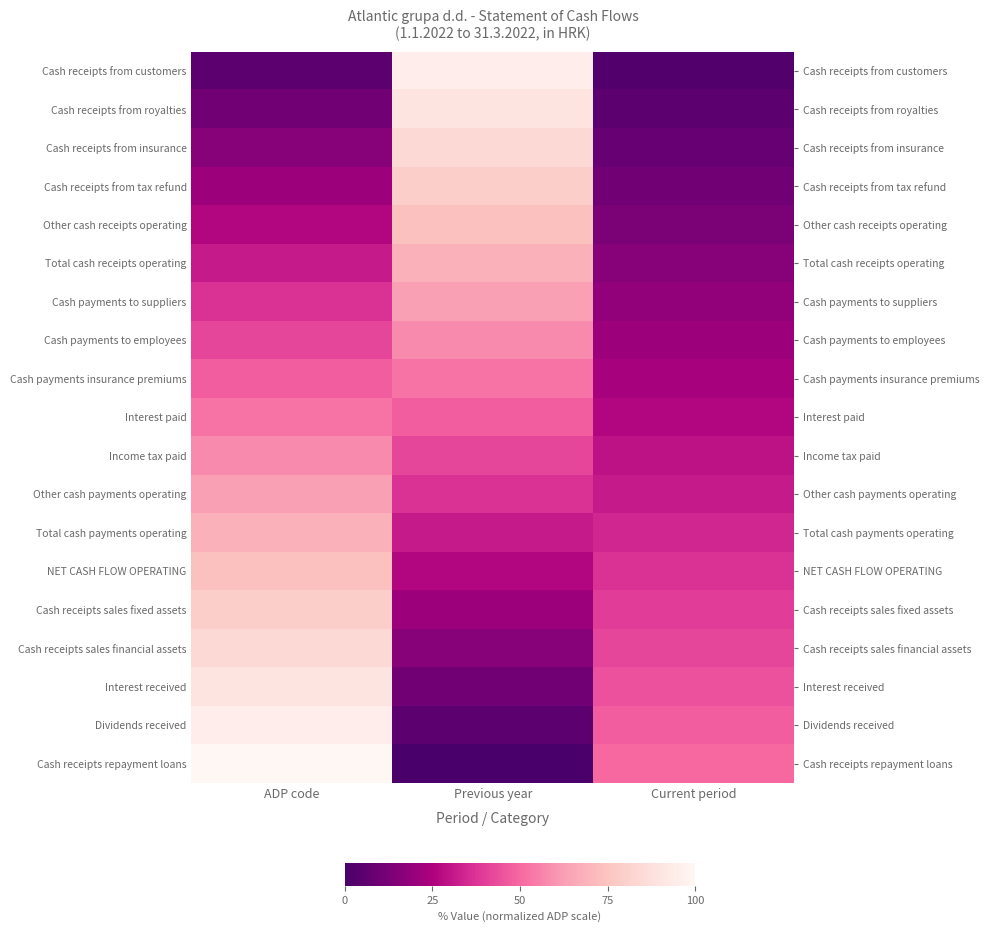

What is the sum of all Cash receipts repayment loans values?

150.0